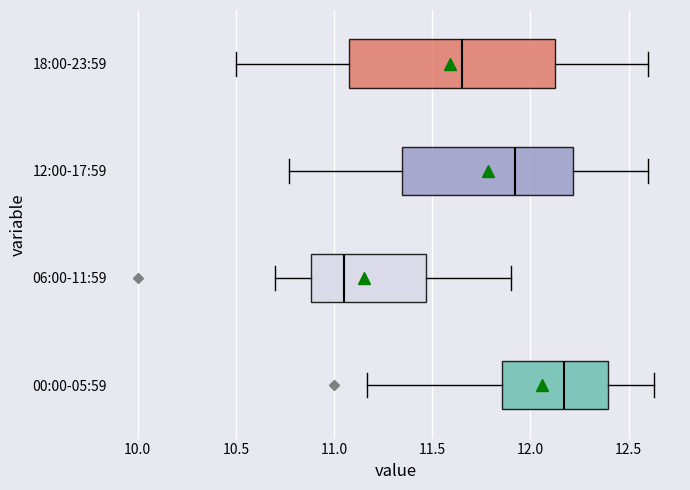

Reading bottom to top, transcribe this box plot: for each box, give where its median line is, the range the box spans, and where its two whiskers end, as read against the x-axis. The values are not printed on the chart, so give them approximately, as read against the axis.

00:00-05:59: median 12.15, box 11.85 to 12.40, whiskers 11.15 to 12.65
06:00-11:59: median 11.05, box 10.90 to 11.45, whiskers 10.70 to 11.90
12:00-17:59: median 11.90, box 11.35 to 12.20, whiskers 10.75 to 12.60
18:00-23:59: median 11.65, box 11.10 to 12.15, whiskers 10.50 to 12.60